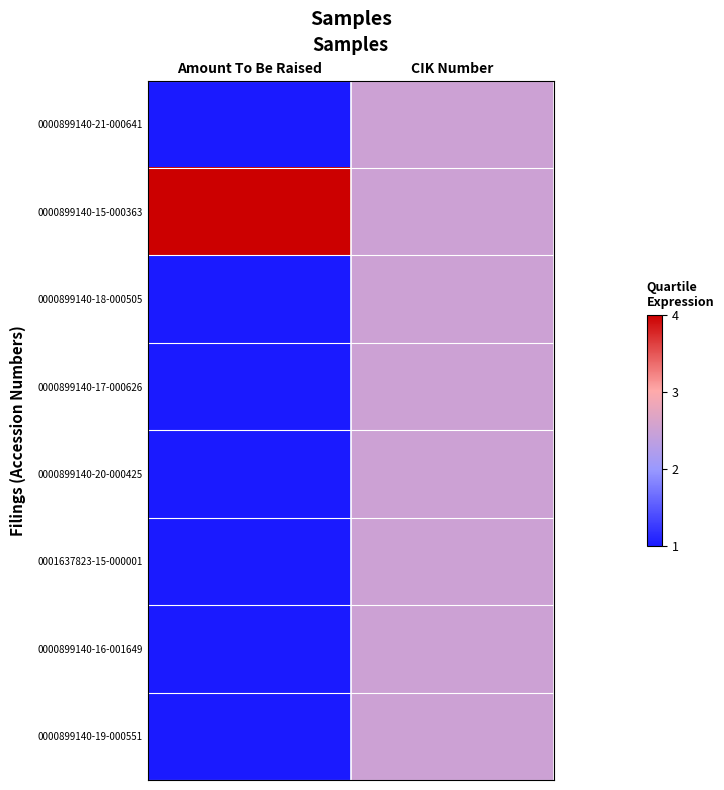

Reading left to right, extract all data points from this chart.

0000899140-21-000641: Amount To Be Raised=1.0	CIK Number=2.5
0000899140-15-000363: Amount To Be Raised=4.0	CIK Number=2.5
0000899140-18-000505: Amount To Be Raised=1.0	CIK Number=2.5
0000899140-17-000626: Amount To Be Raised=1.0	CIK Number=2.5
0000899140-20-000425: Amount To Be Raised=1.0	CIK Number=2.5
0001637823-15-000001: Amount To Be Raised=1.0	CIK Number=2.5
0000899140-16-001649: Amount To Be Raised=1.0	CIK Number=2.5
0000899140-19-000551: Amount To Be Raised=1.0	CIK Number=2.5